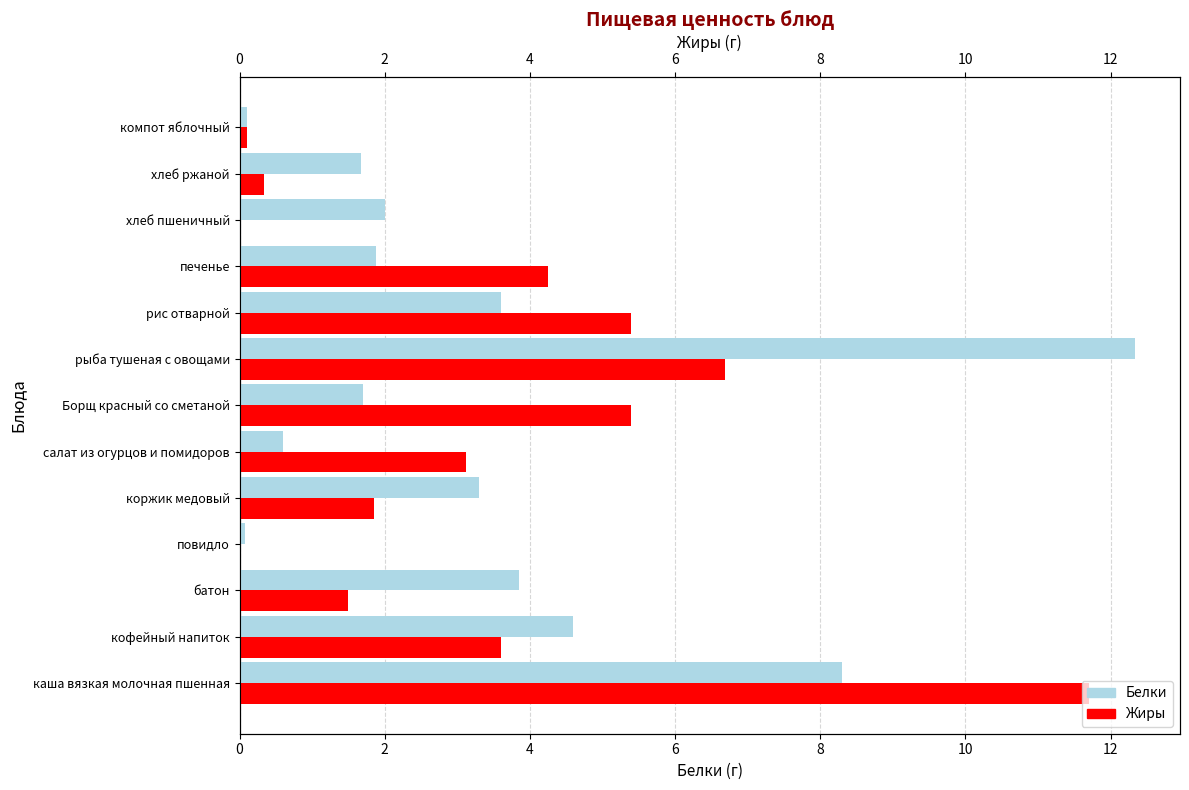

Rank the series by their maximum value, from highest to lowest.

Белки, Жиры